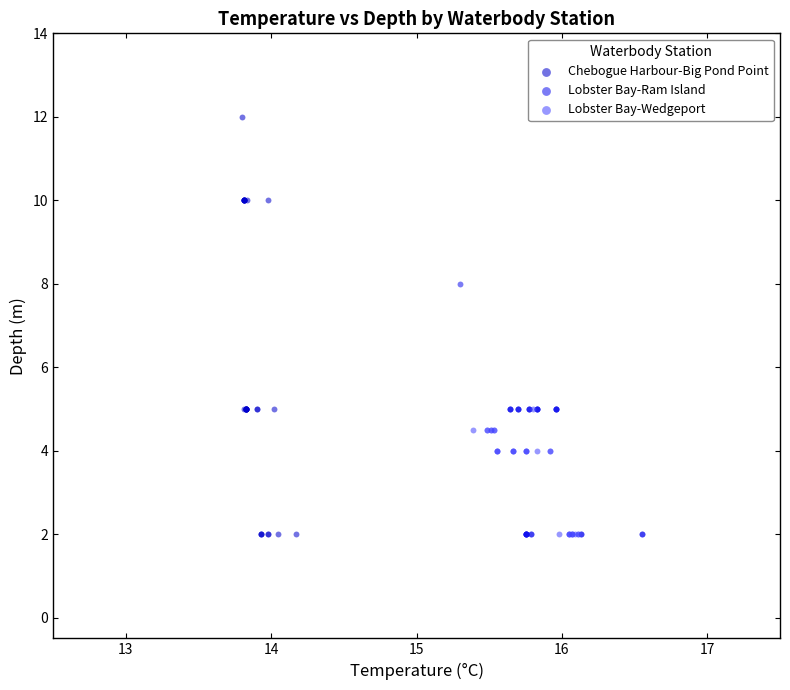

Which series contains the highest Y value?

Chebogue Harbour-Big Pond Point